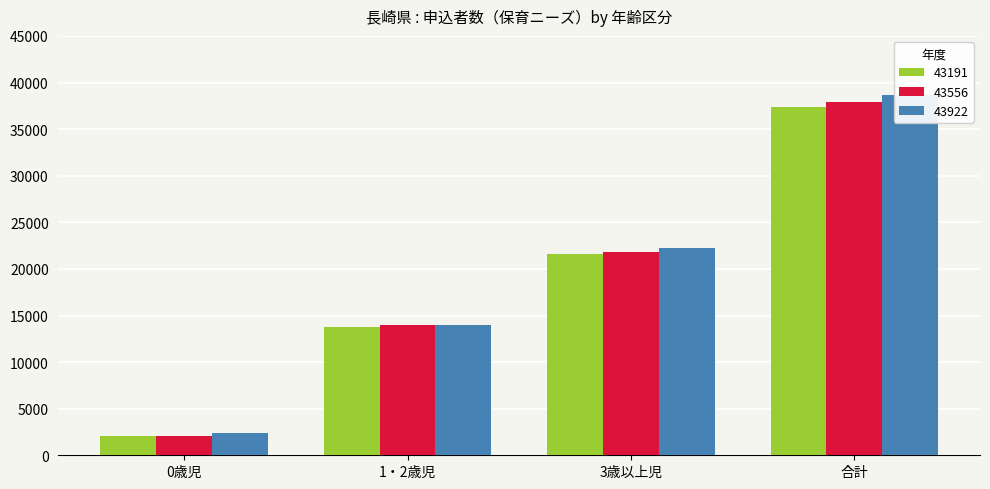

Is it true that 43191 equals 2095 at 0歳児?

True